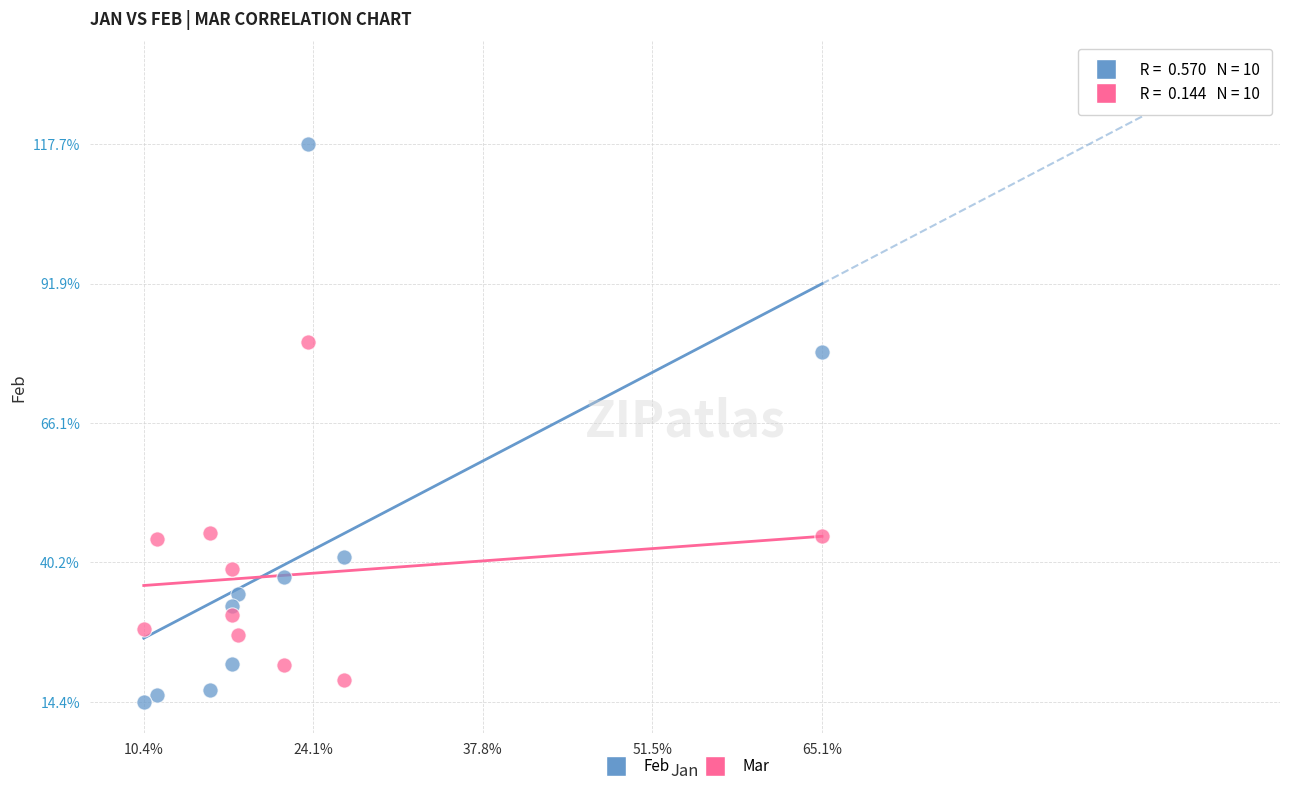

What are all the series names shown in the legend?

Feb, Mar